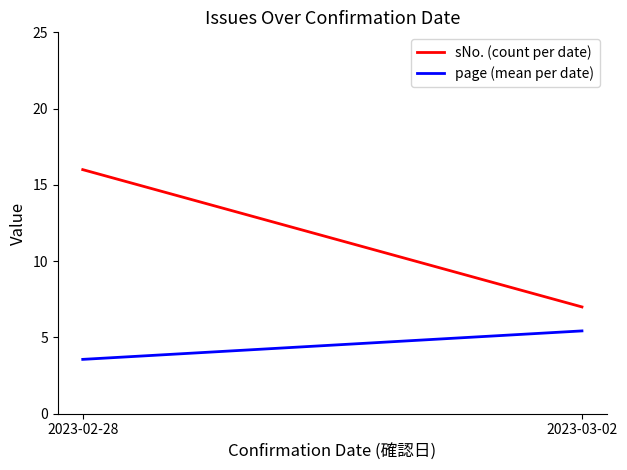

Where does the page (mean per date) series first go above 5?

2023-03-02